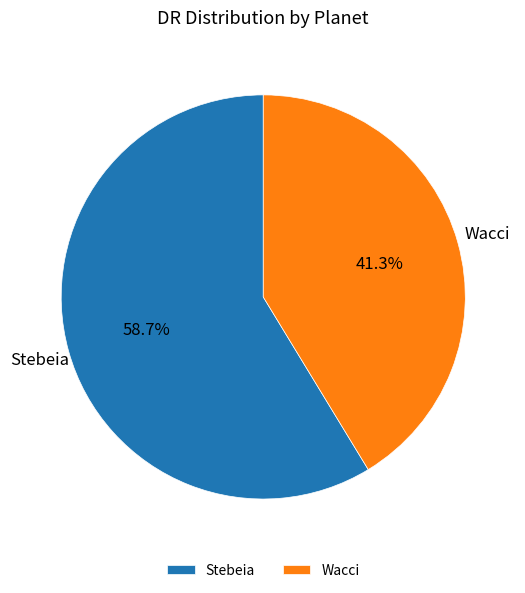

What percentage is the Wacci slice, to the nearest percent?

41%